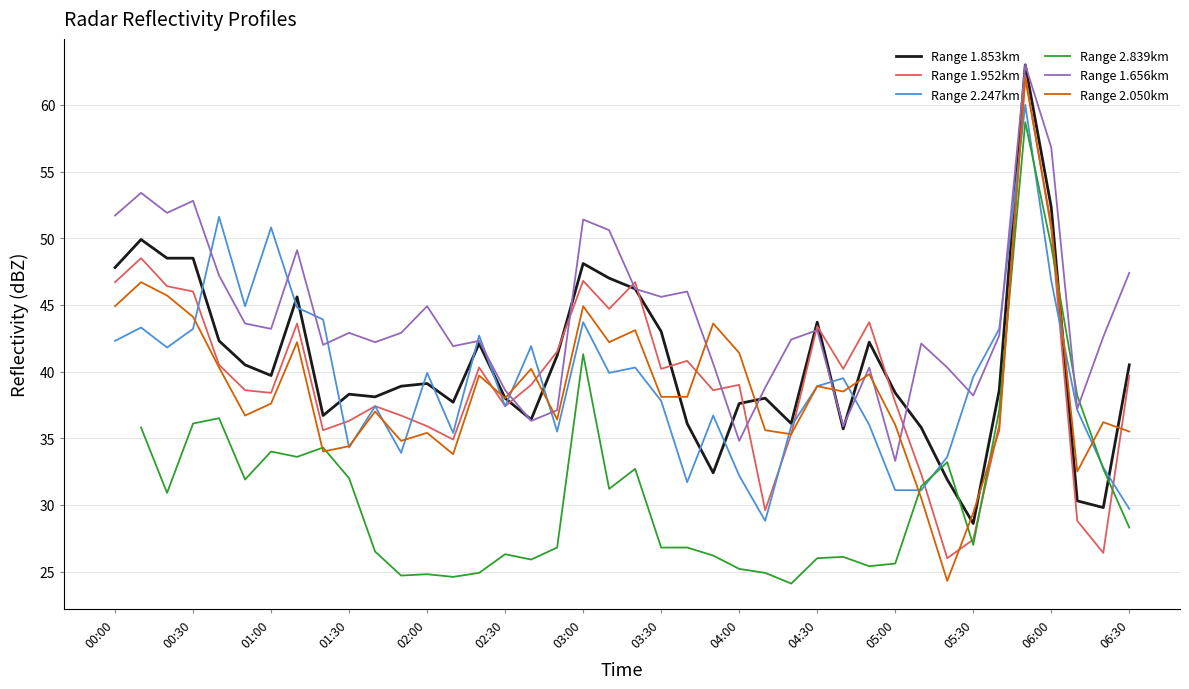

What is the smallest value displayed?

24.1